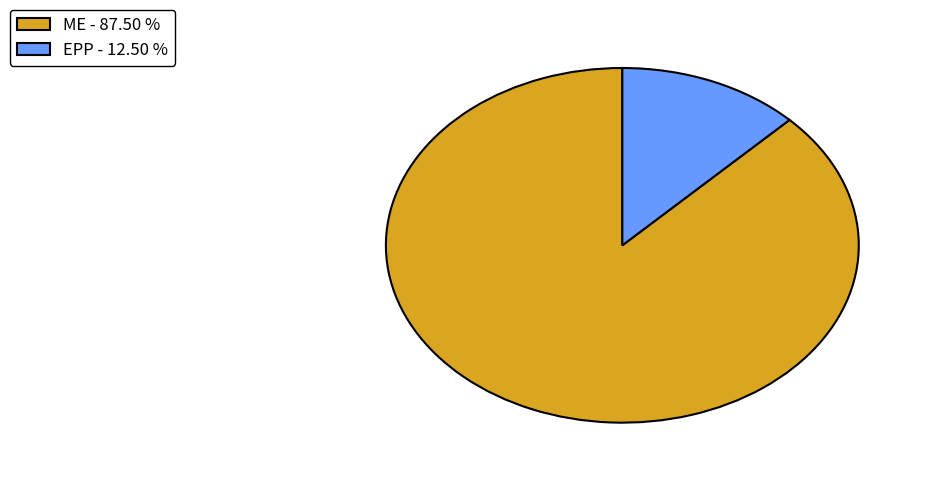

Combined, do EPP - 12.50 % and ME - 87.50 % account for over 50%?

Yes